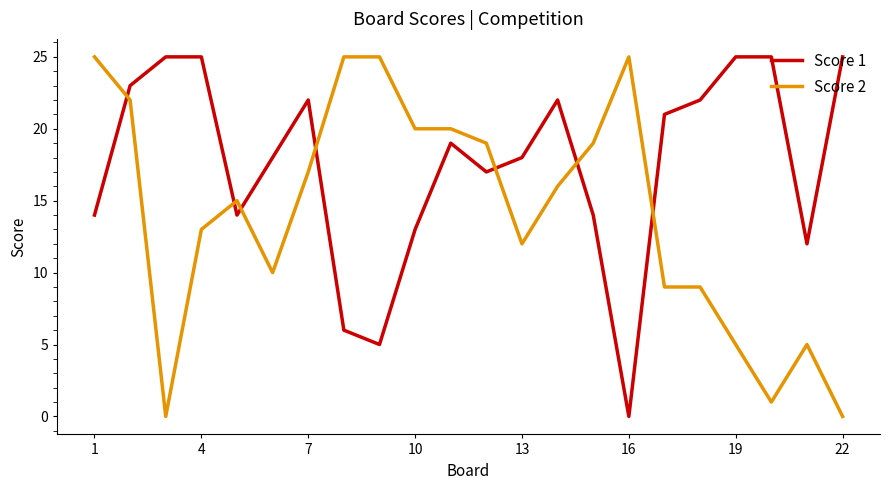

Which series has the largest total across all categories?

Score 1